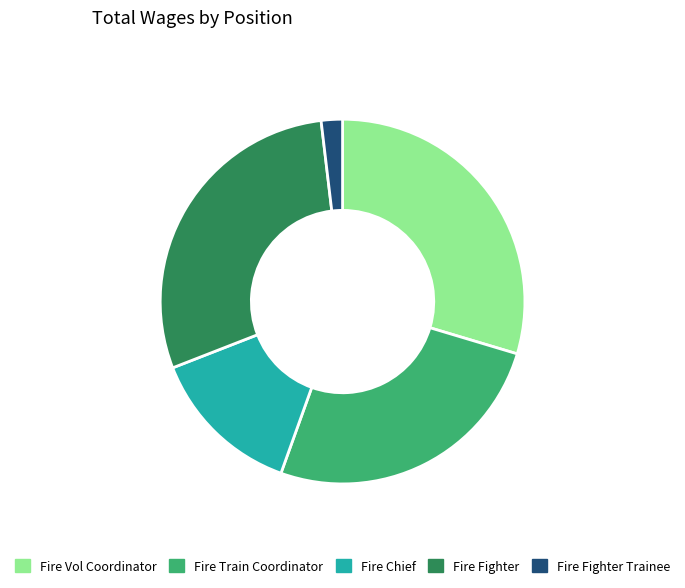

Is the sum of Fire Chief and Fire Fighter Trainee greater than half?

No